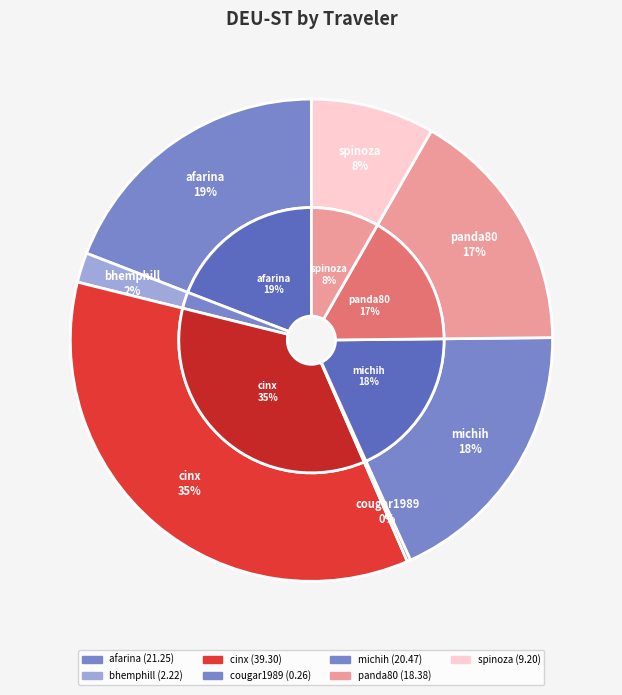

What is the total percentage of panda80 and afarina?

35.7%